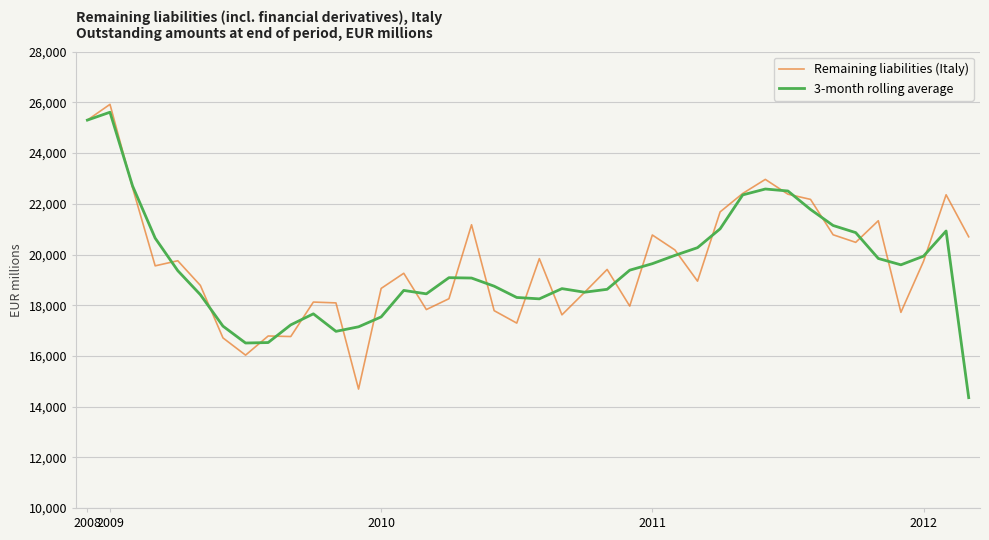

What is the smallest value displayed?

14352.0